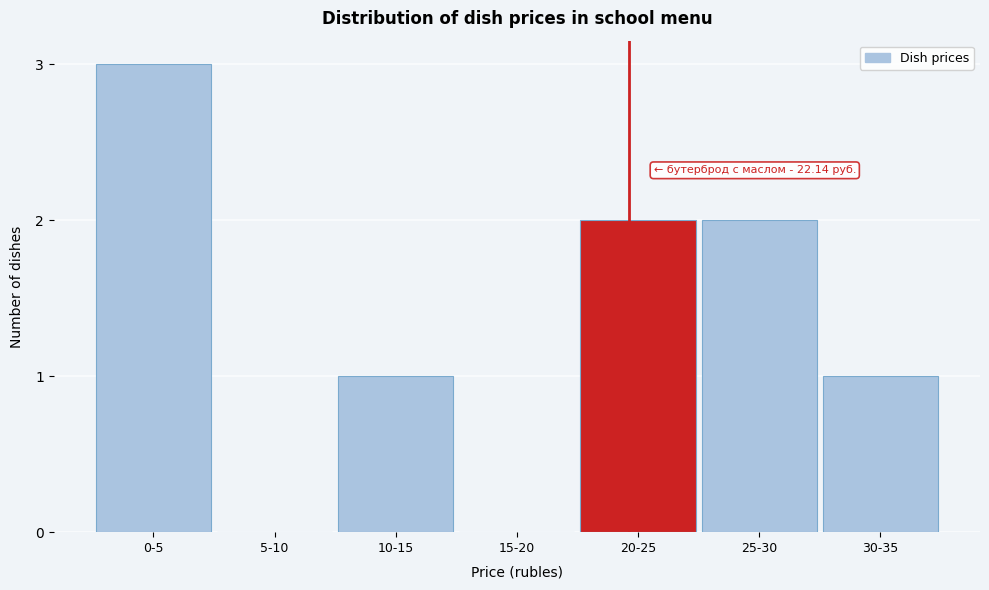

Reading left to right, list all the values displayed in this chart.

0-5=3	5-10=0	10-15=1	15-20=0	20-25=2	25-30=2	30-35=1